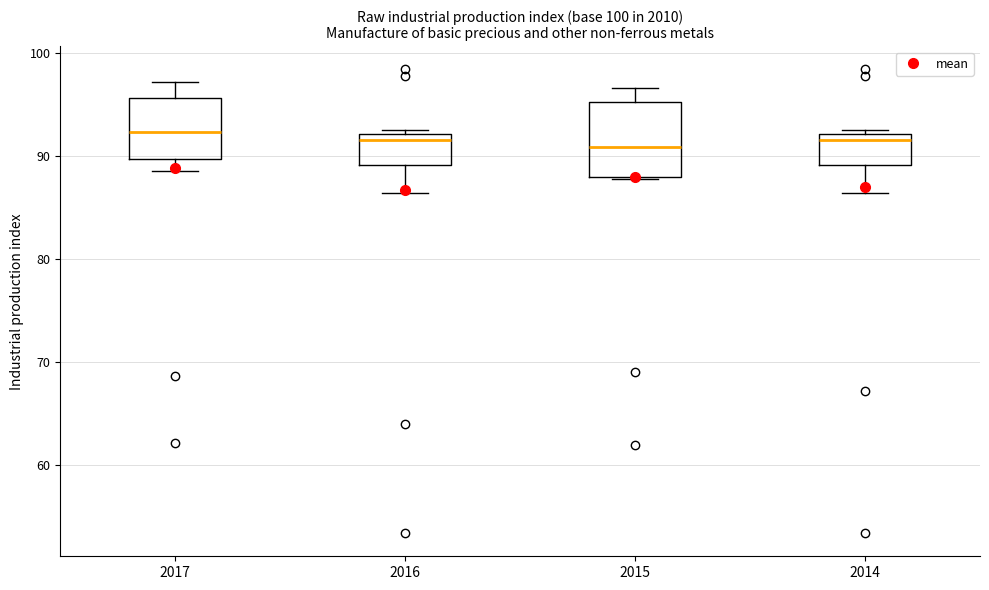

Where is the lower edge of the box at x = 2016 on the y-axis? The values are not printed on the chart, so give them approximately, as read against the axis.

89